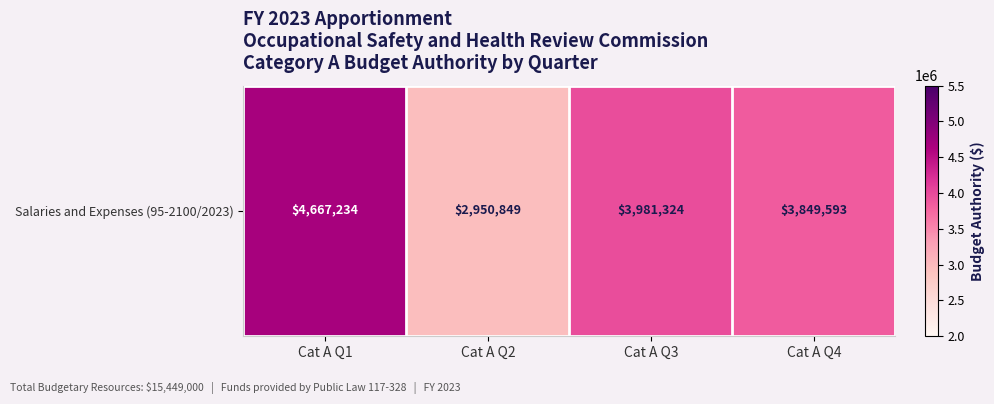

What is the maximum value shown in the chart?

4667234